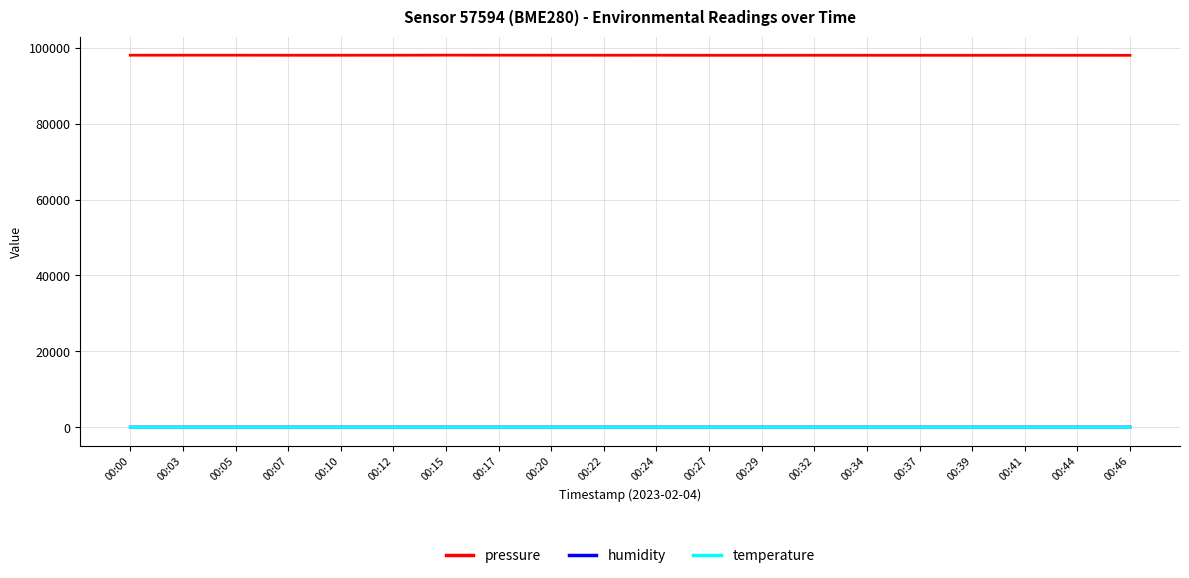

How many lines are shown in the chart?

3